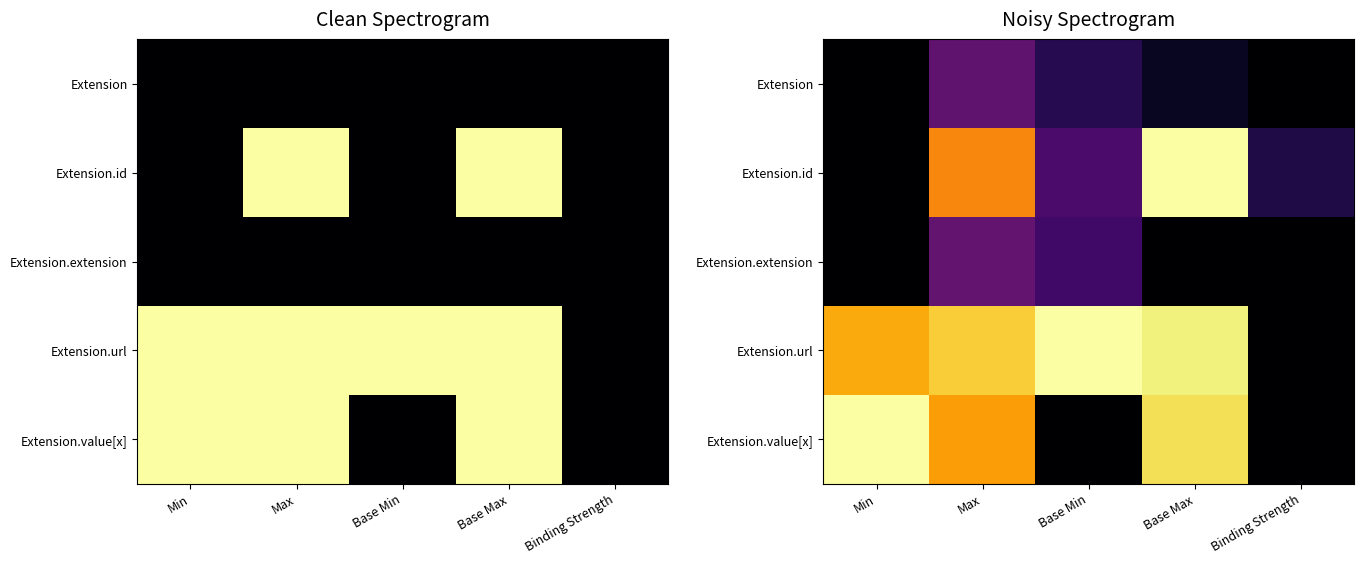

What is the difference between the highest and lowest values at Binding Strength?

0.1